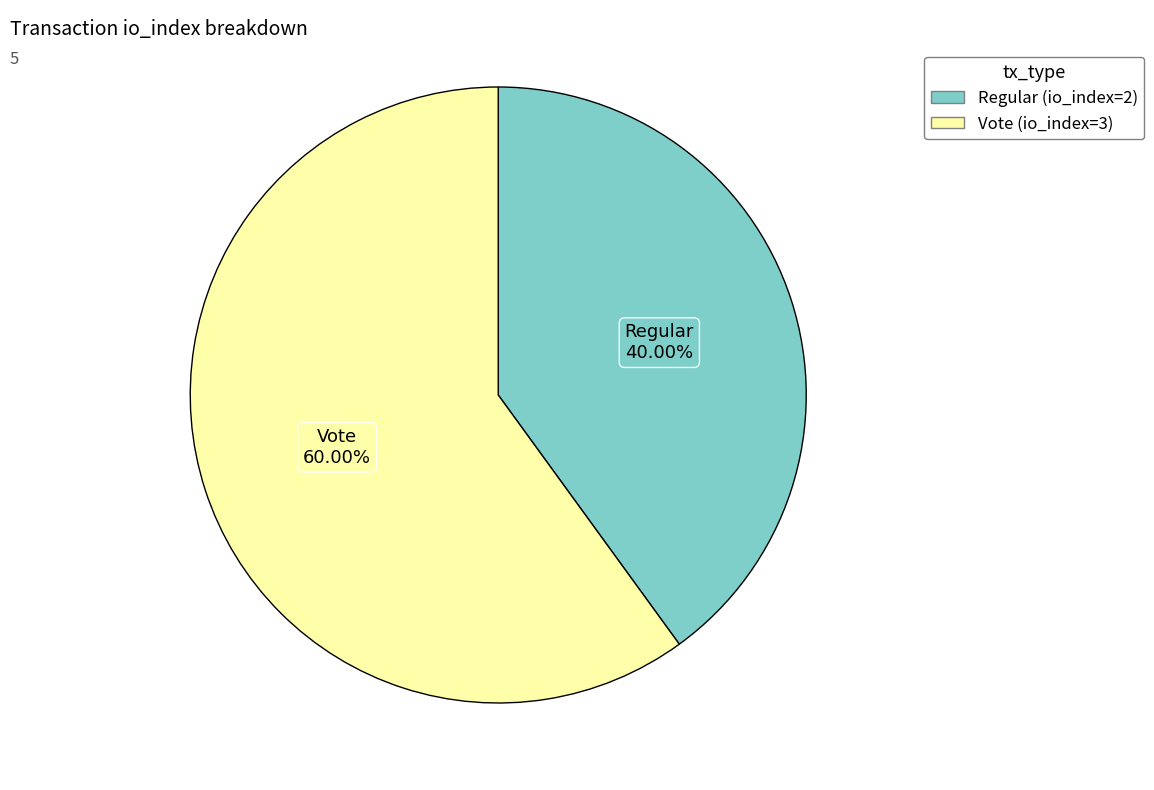

To the nearest percent, what is the average slice percentage?

50%